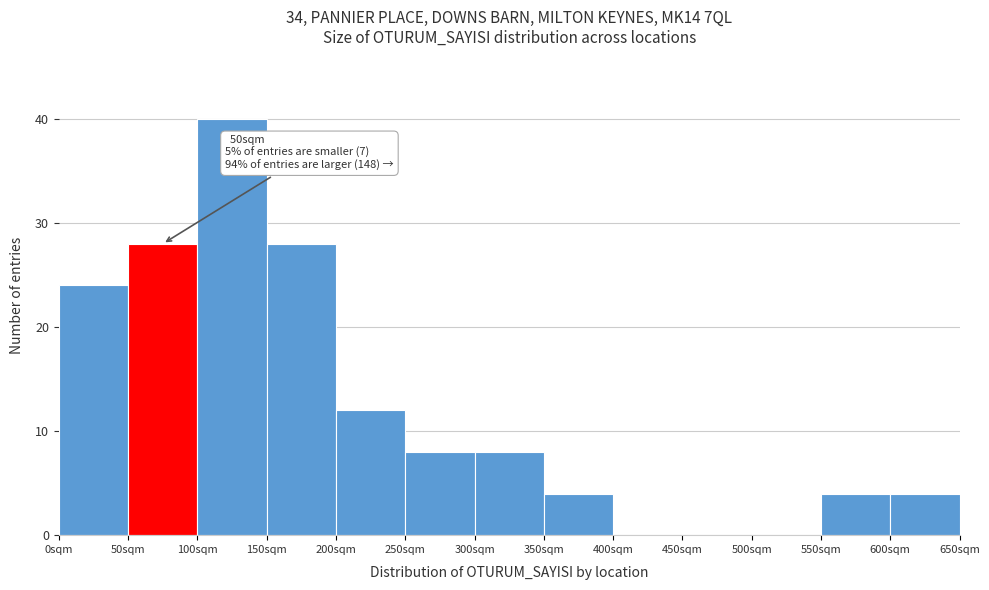

Over which range of the x-axis is the bar tallest?

100 to 150